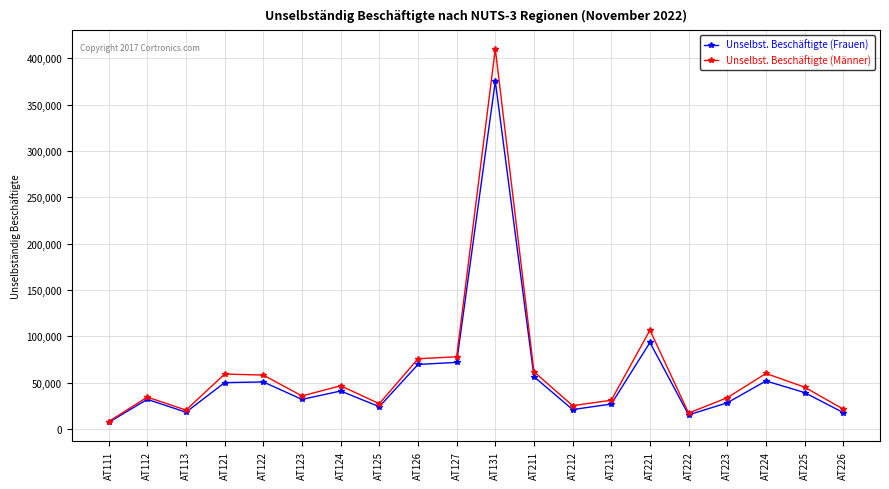

Which series has the largest range (max minus min)?

Unselbst. Beschäftigte (Männer)